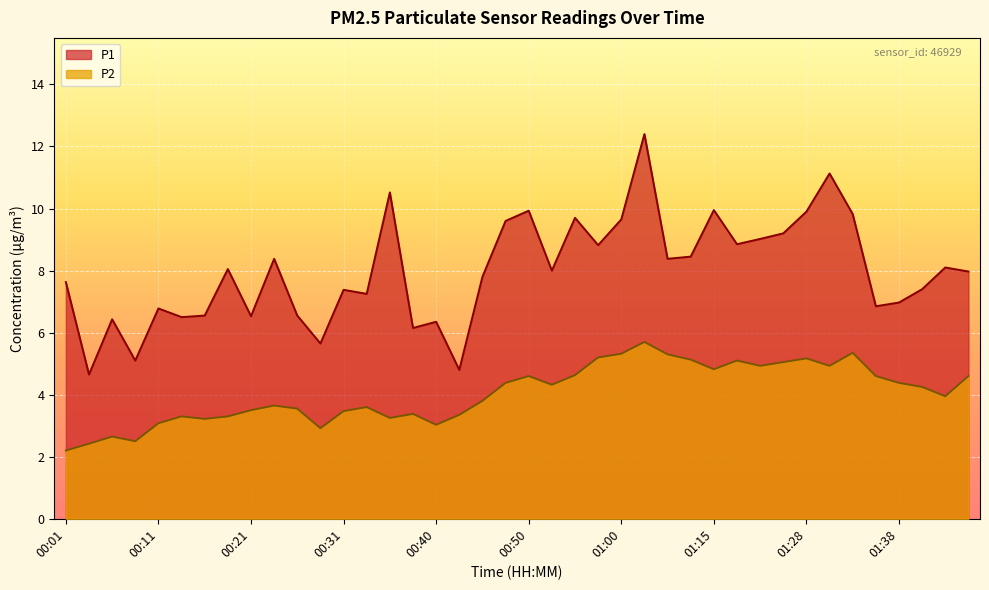

Rank the categories by P1 value from highest to lowest.

01:03, 01:31, 00:36, 01:15, 00:50, 01:28, 01:33, 00:55, 01:00, 00:48, 01:26, 01:20, 01:18, 00:58, 01:13, 00:23, 01:05, 01:43, 00:18, 00:53, 01:46, 00:45, 00:01, 01:41, 00:31, 00:33, 01:38, 01:36, 00:11, 00:16, 00:26, 00:21, 00:14, 00:06, 00:40, 00:38, 00:28, 00:09, 00:43, 00:04